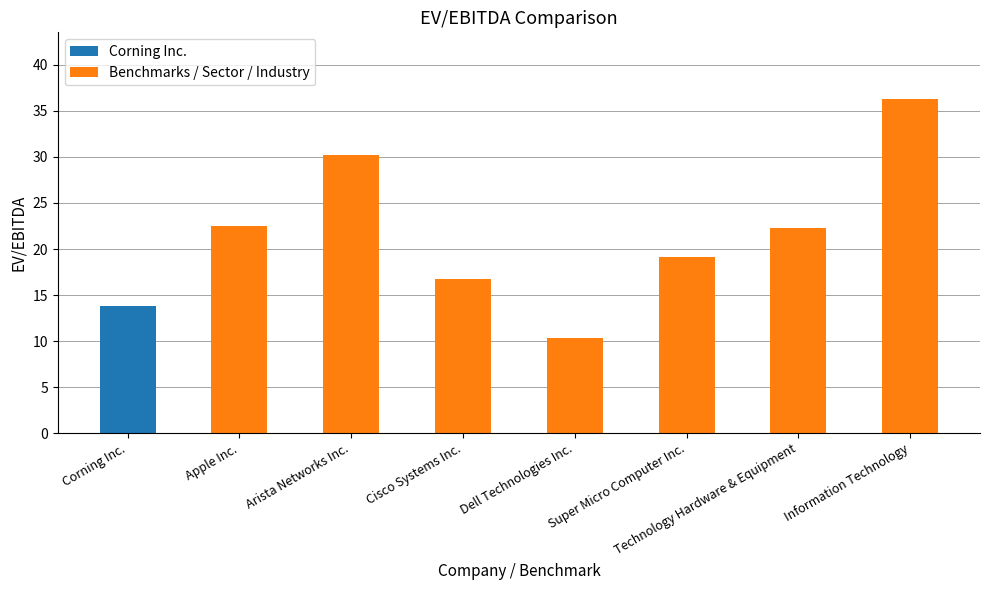

What is the average value?

21.4